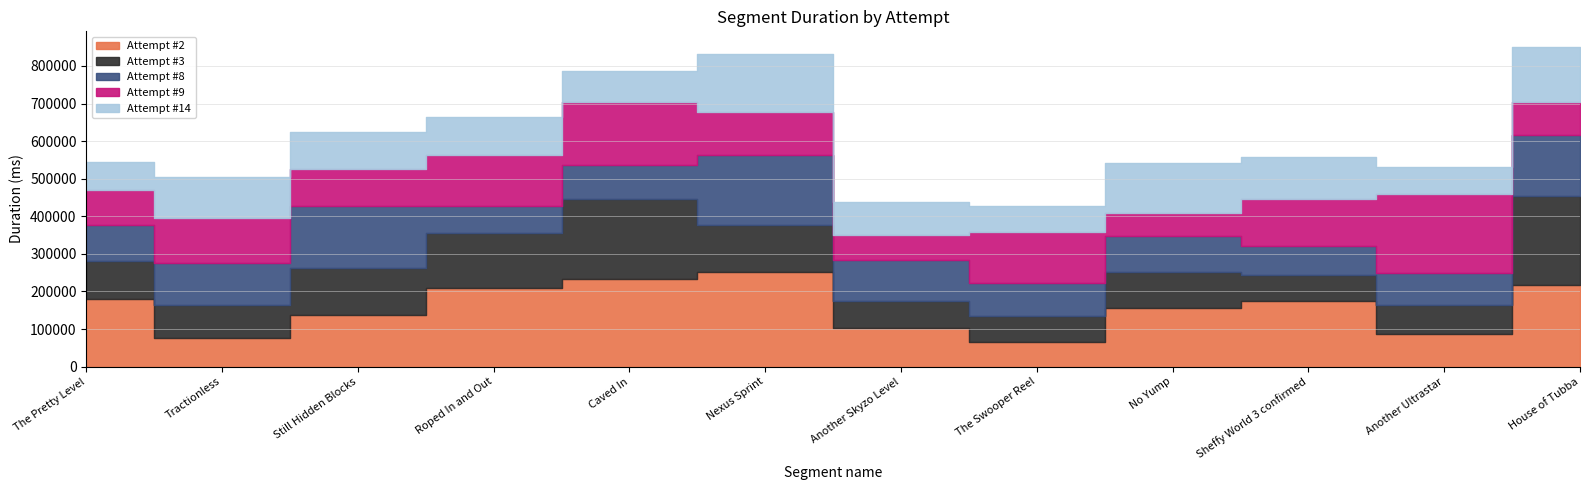

How many lines are shown in the chart?

5